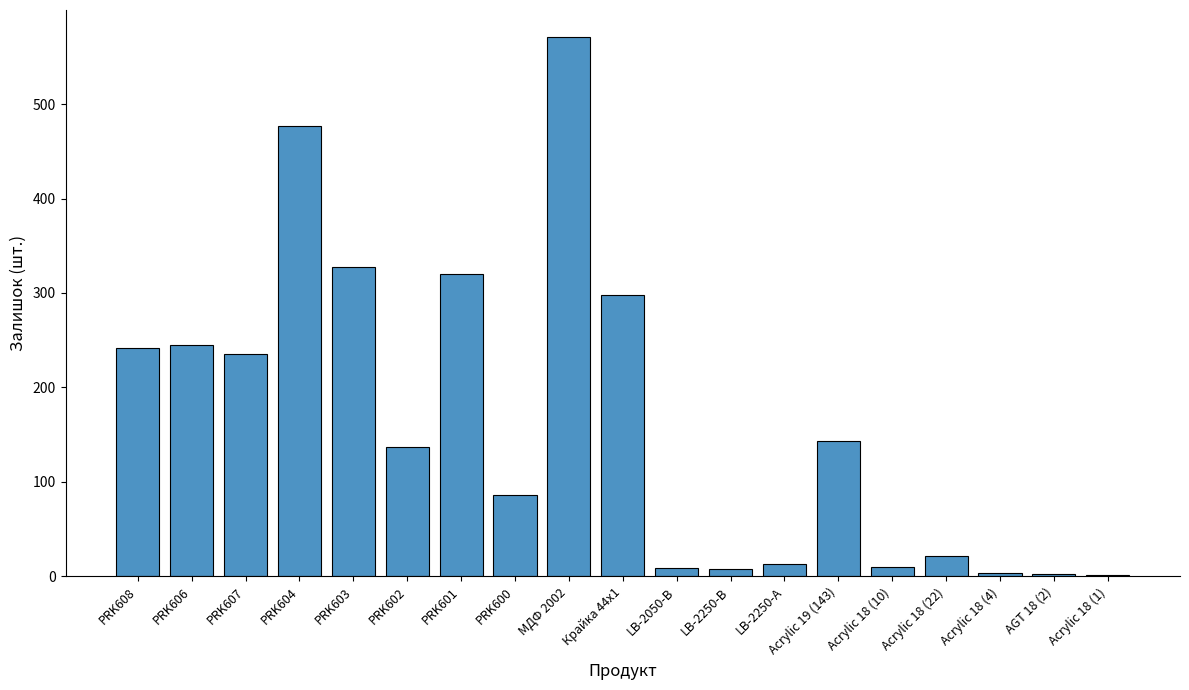

At which category does the chart reach its peak across all series?

МДФ 2002